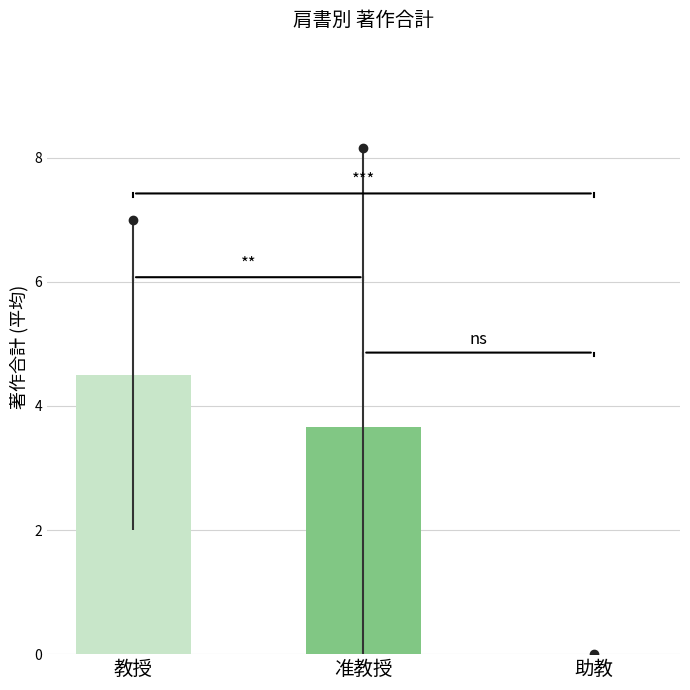

Reading right to left, list all the values displayed in this chart.

助教=0.0	准教授=3.7	教授=4.5